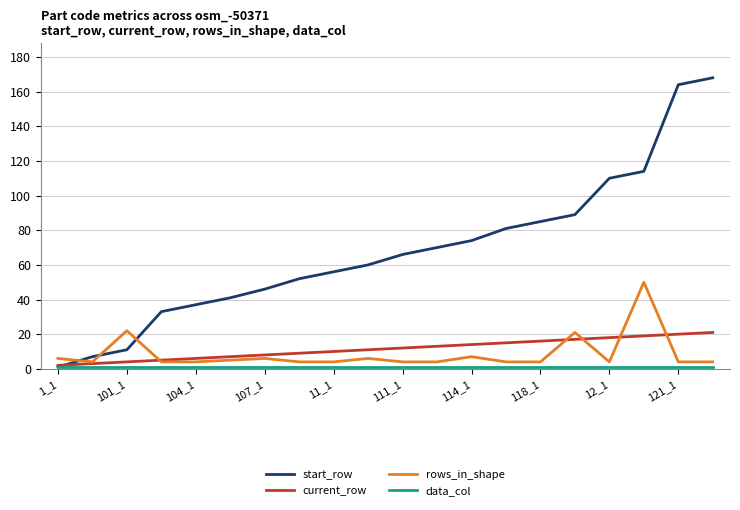

What is the sum of all start_row values?

1365